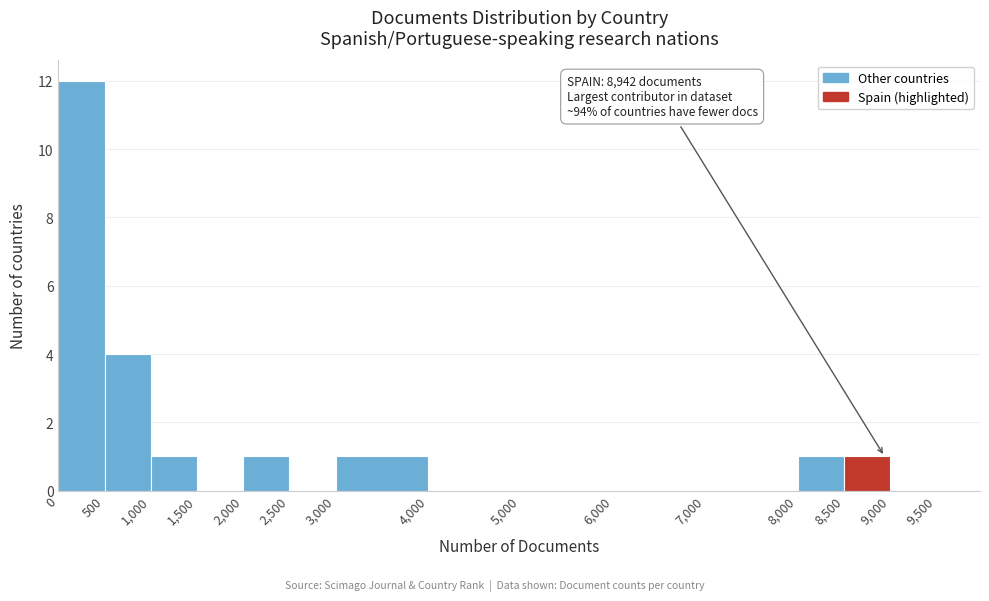

Which range on the x-axis has the tallest bar?

0 to 500